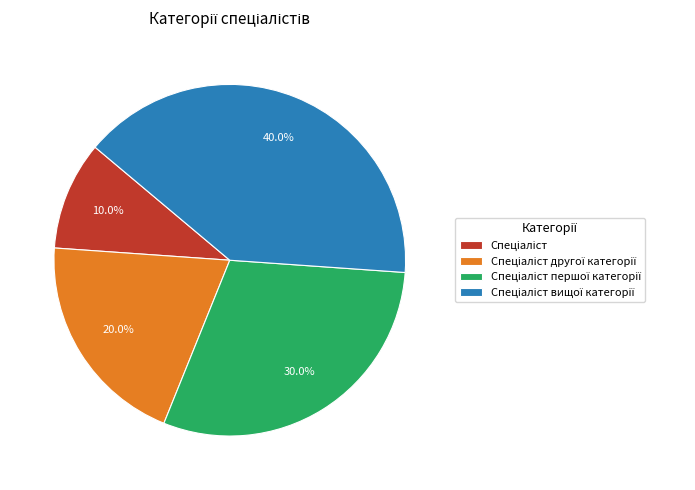

Is there a majority slice in this chart?

No